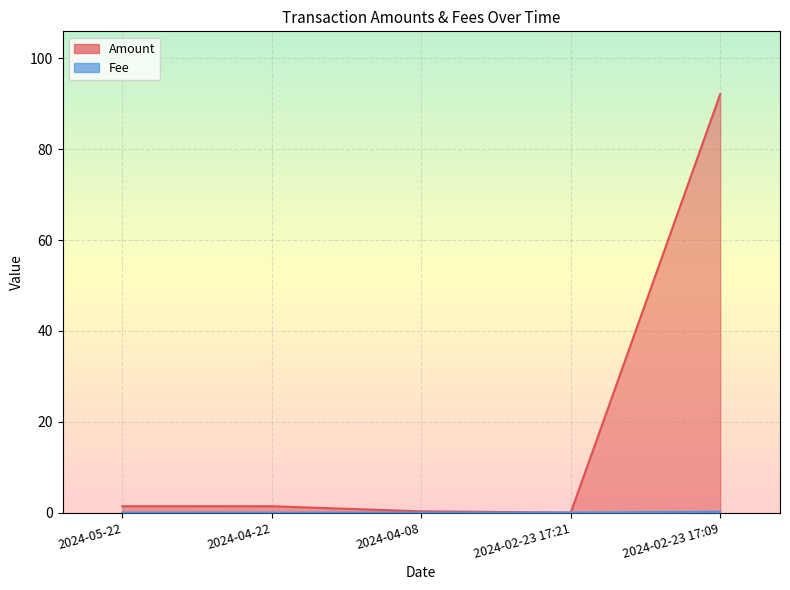

Is it true that Amount equals 41.8 at 2024-02-23 17:09?

False